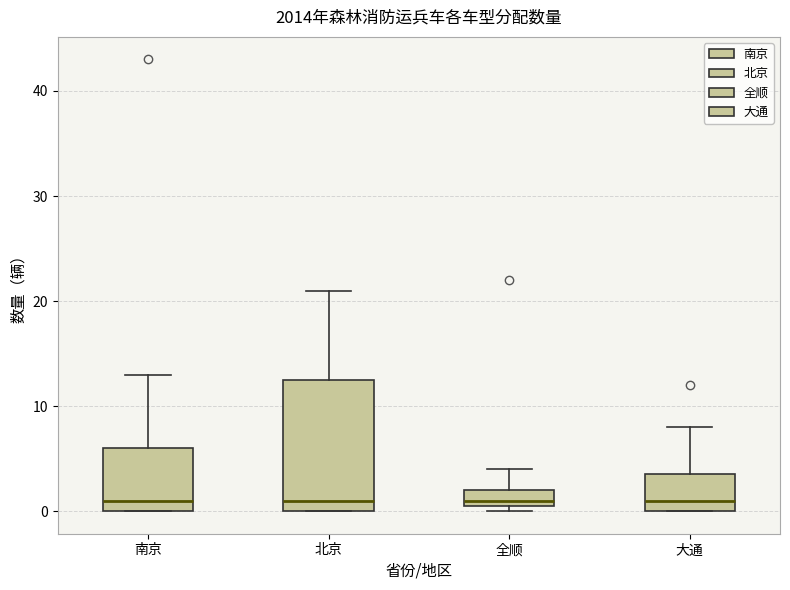

Reading left to right, read every box against the y-axis: the position of its median line, the range the box covers, and the ends of its whiskers. The values are not printed on the chart, so give them approximately, as read against the axis.

南京: median 1, box 0 to 6, whiskers 0 to 13
北京: median 1, box 0 to 13, whiskers 0 to 21
全顺: median 1 (just above the box's lower edge), box 1 to 2, whiskers 0 to 4
大通: median 1, box 0 to 4, whiskers 0 to 8